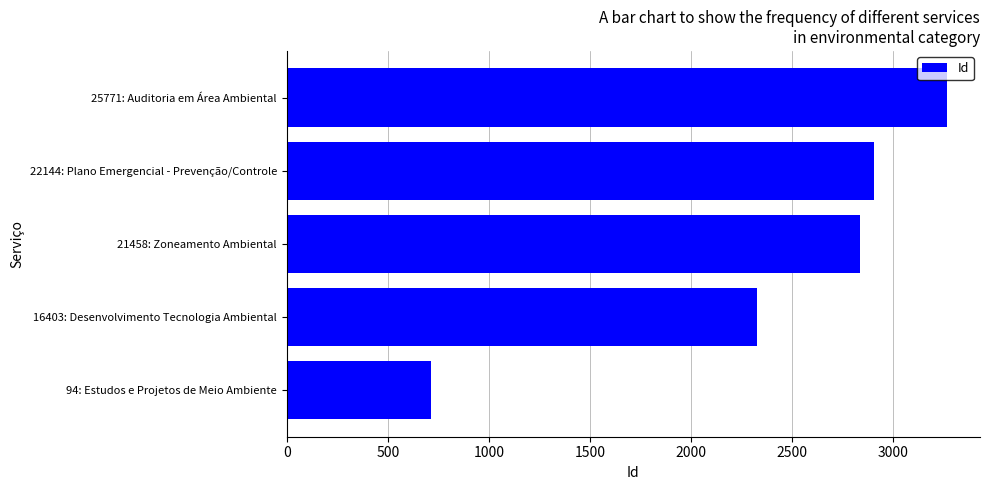

Rank the categories by value from lowest to highest.

94: Estudos e Projetos de Meio Ambiente, 16403: Desenvolvimento Tecnologia Ambiental, 21458: Zoneamento Ambiental, 22144: Plano Emergencial - Prevenção/Controle, 25771: Auditoria em Área Ambiental